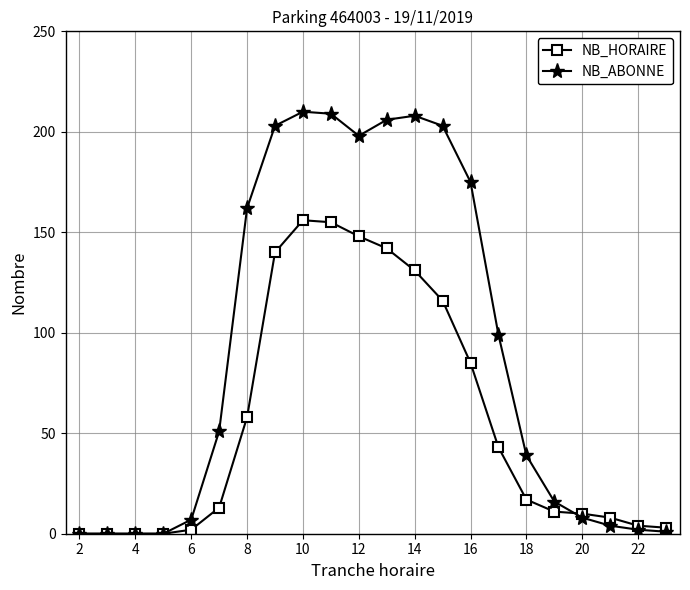

Which series has the largest total across all categories?

NB_ABONNE